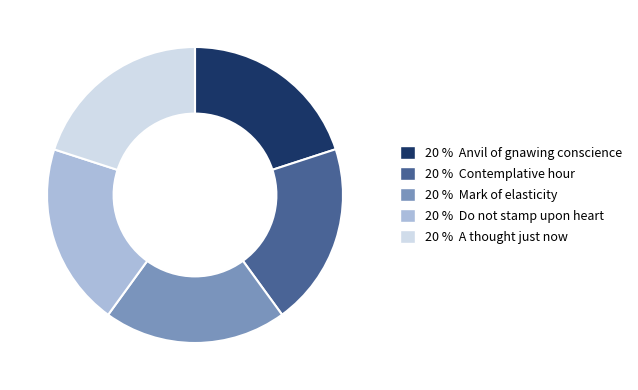

What is the ratio of the value at 20 % A thought just now to the value at 20 % Anvil of gnawing conscience?

1.0